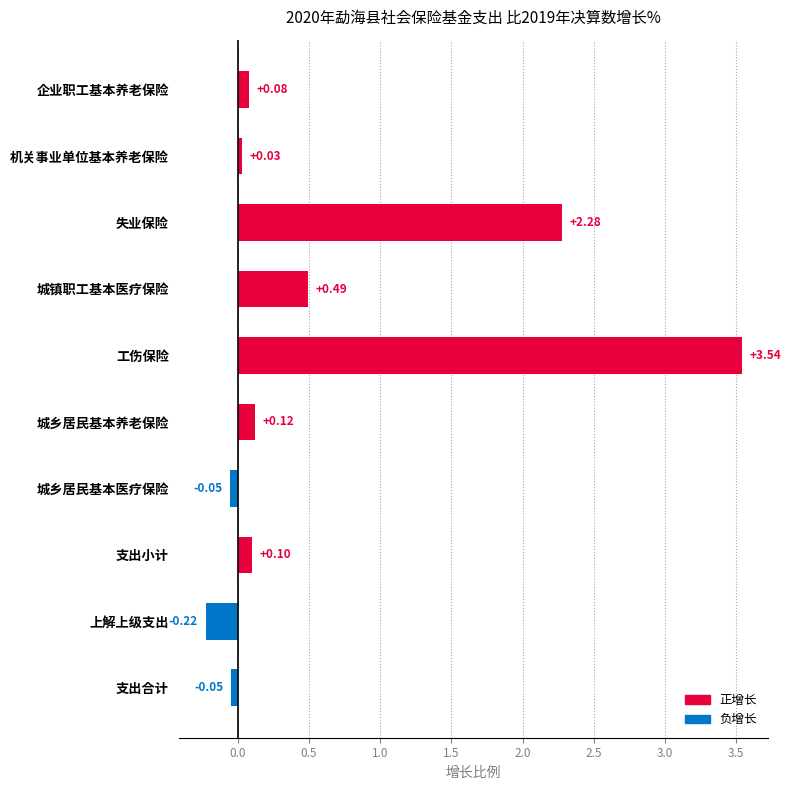

Between 机关事业单位基本养老保险 and 城乡居民基本医疗保险, which is larger?

机关事业单位基本养老保险